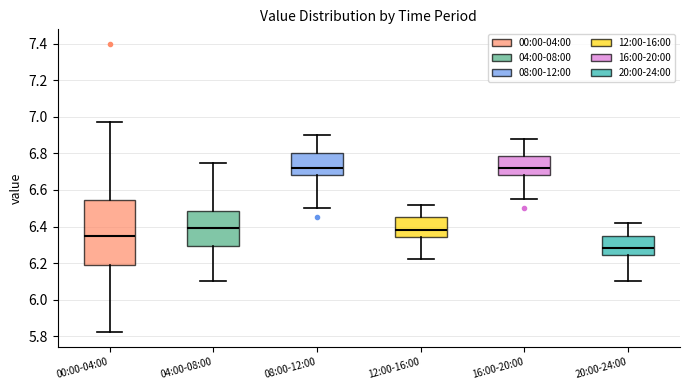

Which box has the lowest median line?

20:00-24:00